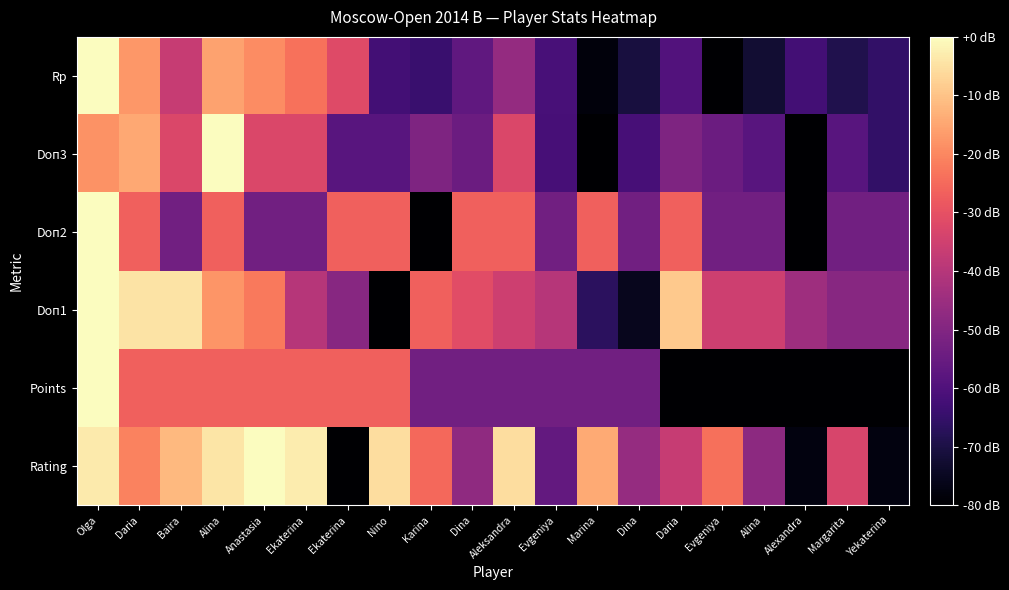

Which series has the widest spread of values?

Rating